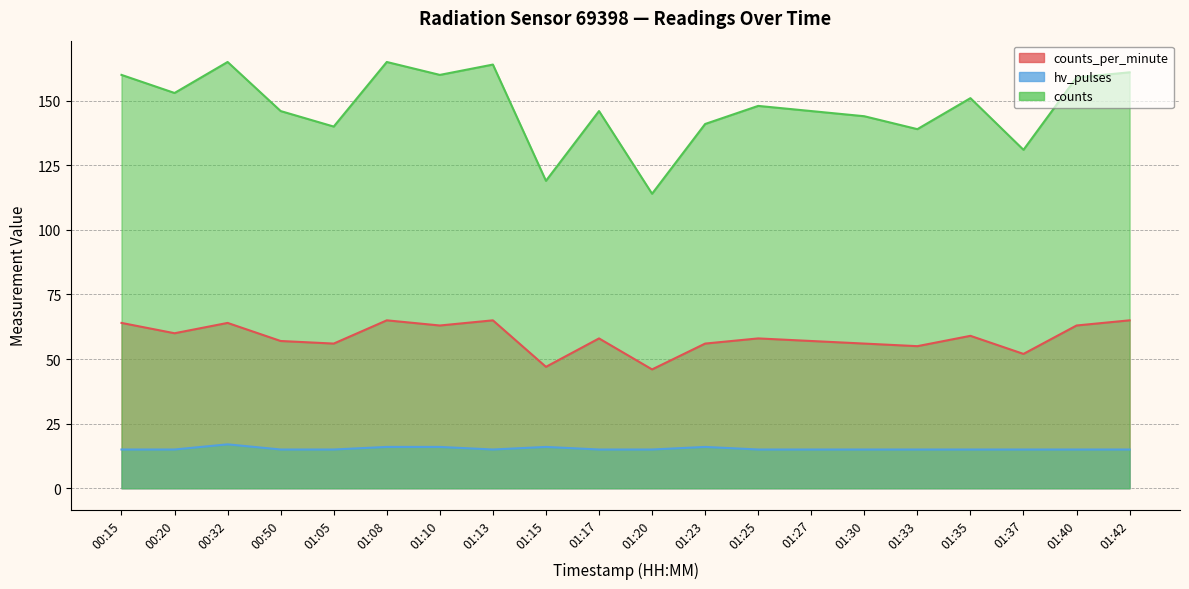

At 01:20, list the series in order from largest to smallest.

counts, counts_per_minute, hv_pulses